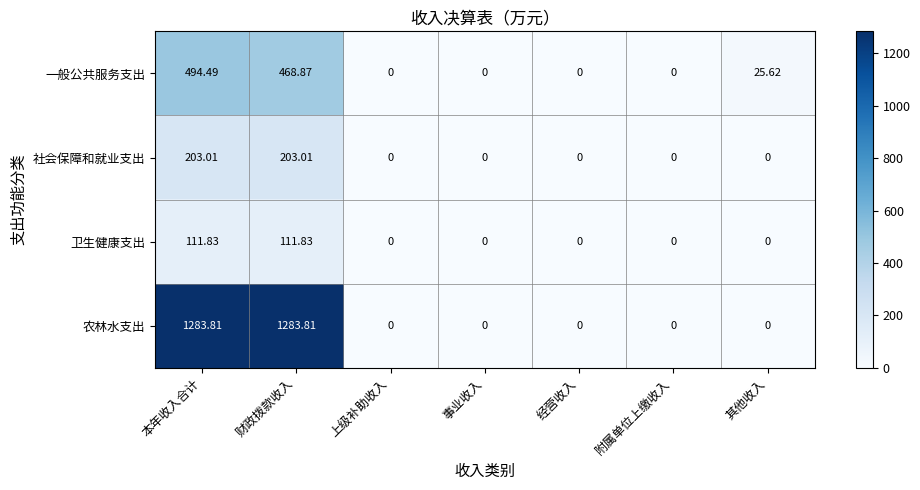

Is the value of 社会保障和就业支出 at 上级补助收入 greater than the value of 一般公共服务支出 at 其他收入?

No